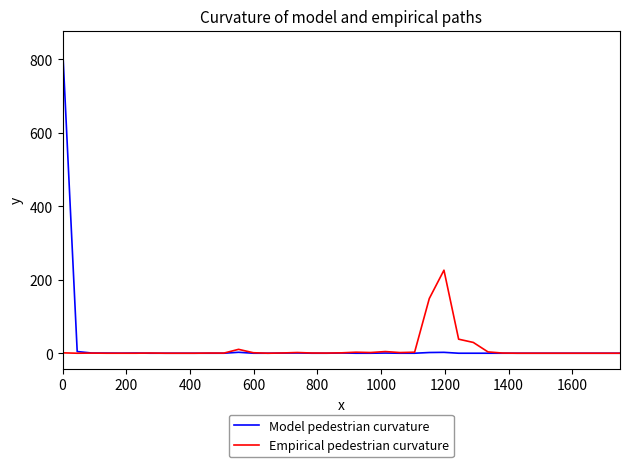

How many lines are shown in the chart?

2